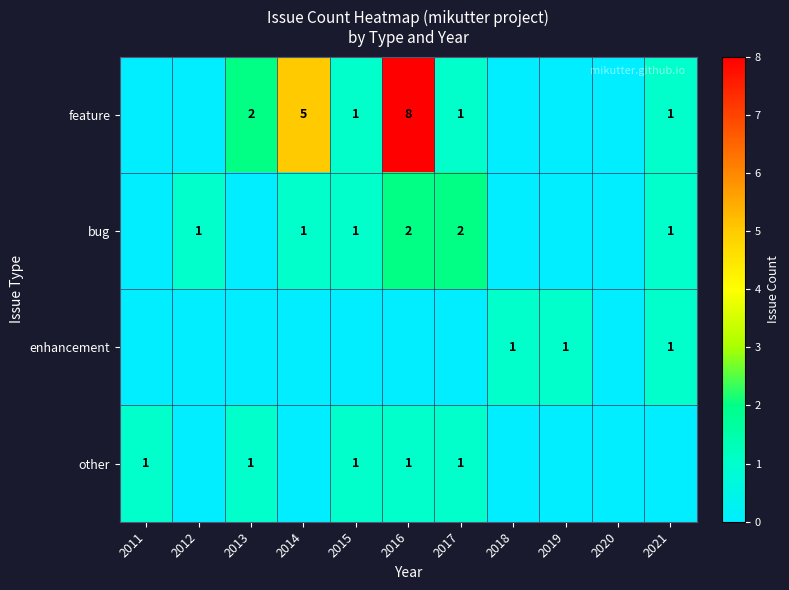

At how many categories does at least one series exceed 6?

1